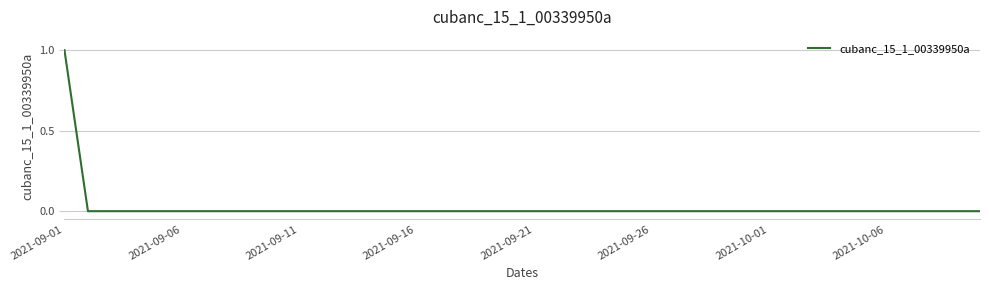

Does the chart have visible grid lines?

Yes